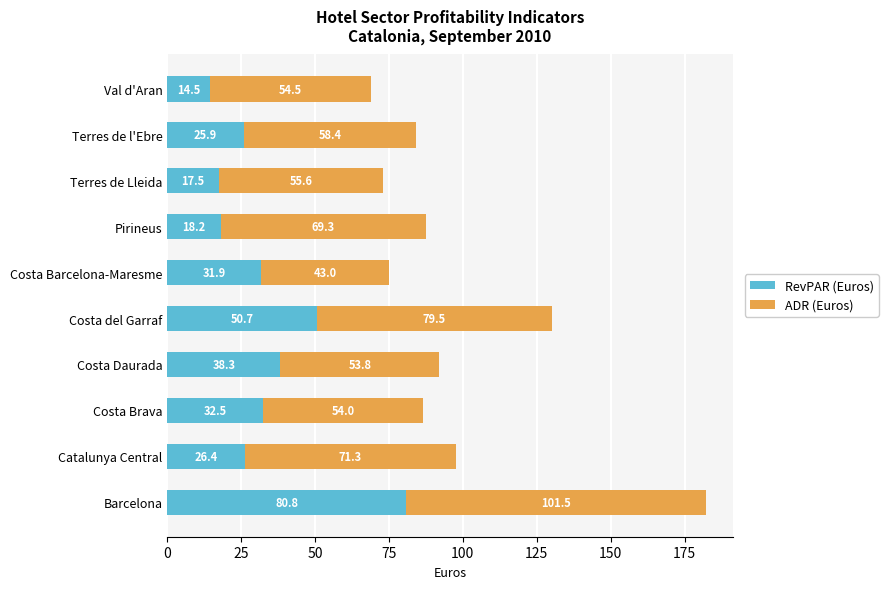

Is it true that RevPAR (Euros) equals 17.5 at Terres de Lleida?

True